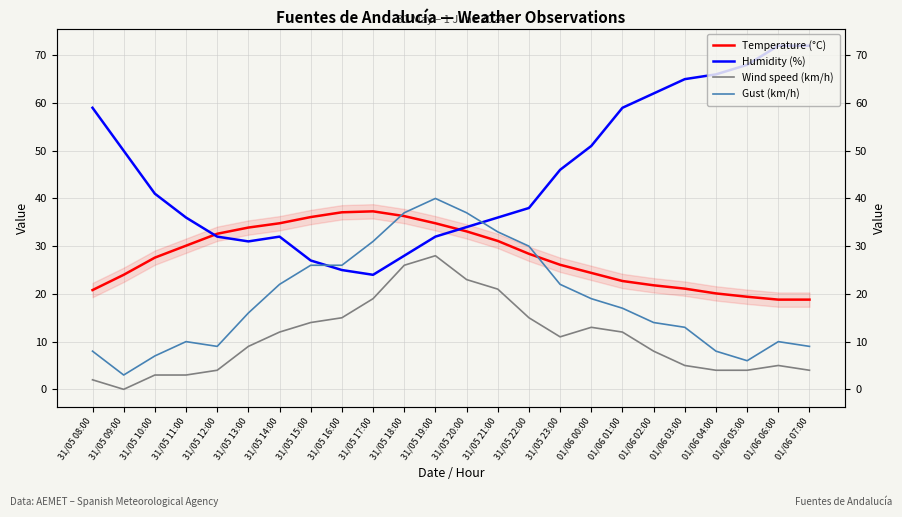

Rank the series at 01/06 00:00 from highest to lowest value.

Humidity (%), Temperature (°C), Gust (km/h), Wind speed (km/h)